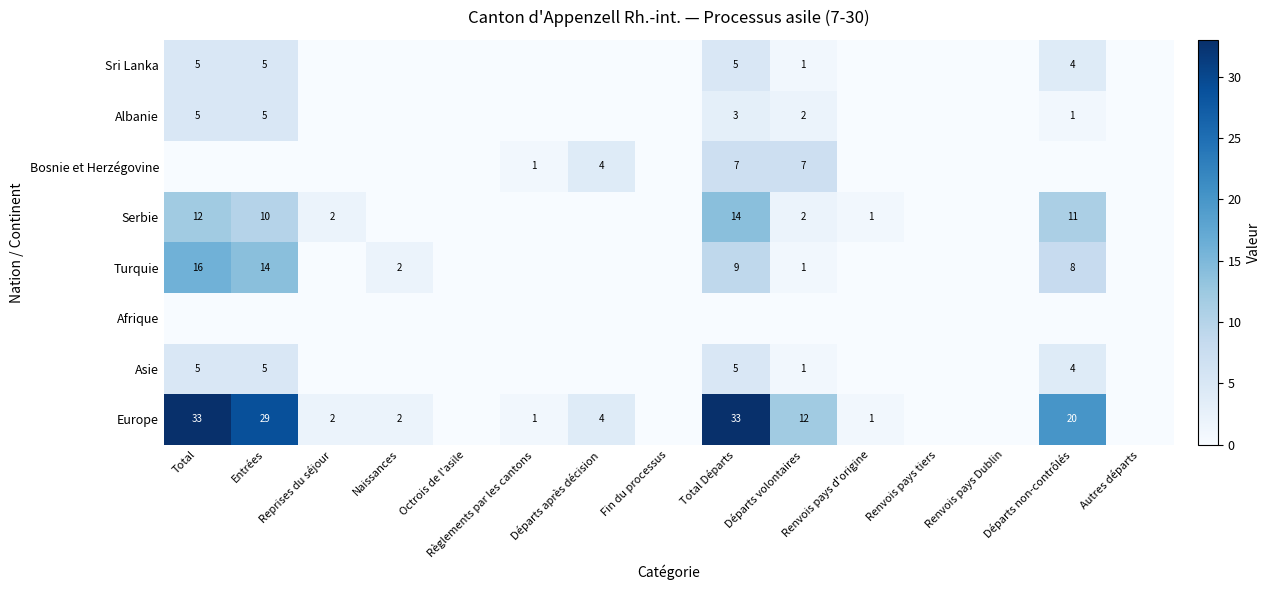

The value of Serbie at Total is 8. True or false?

False